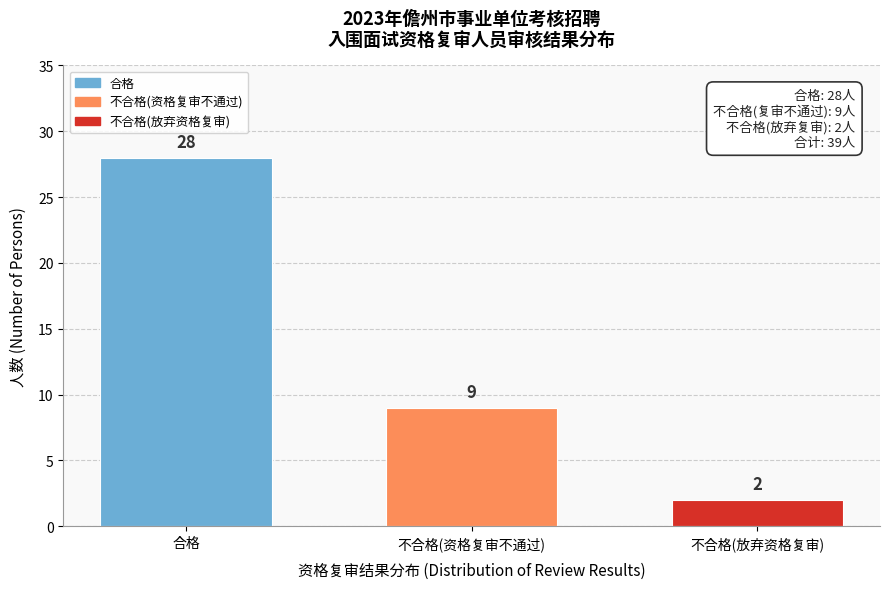

Reading left to right, list all the values displayed in this chart.

合格=28	不合格(资格复审不通过)=9	不合格(放弃资格复审)=2